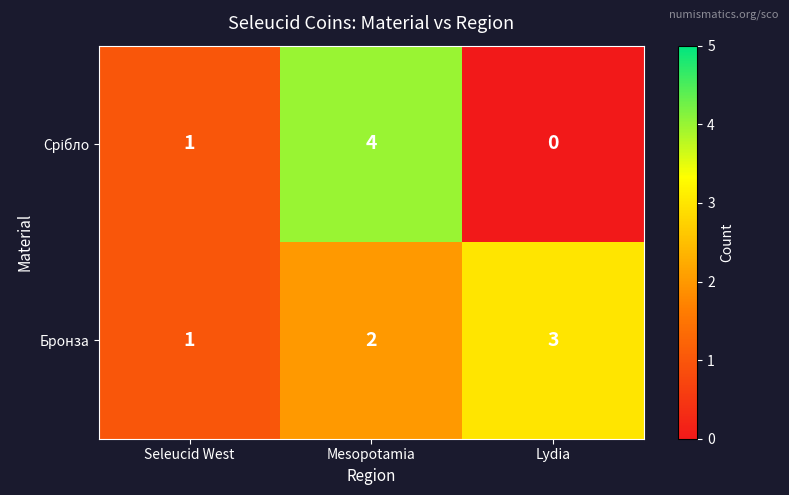

What is the sum of all Бронза values?

6